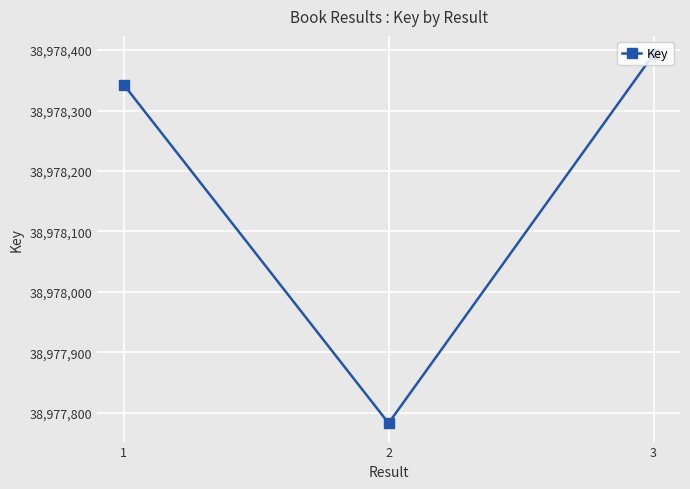

Reading left to right, list all the values displayed in this chart.

1=38978343	2=38977783	3=38978393